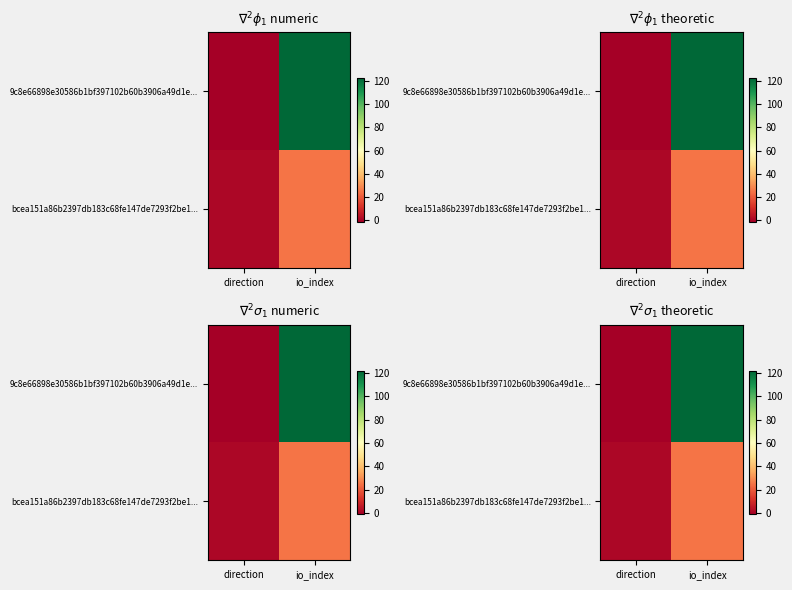

Rank the categories by 9c8e66898e30586b1bf397102b60b3906a49d1e... value from lowest to highest.

direction, io_index